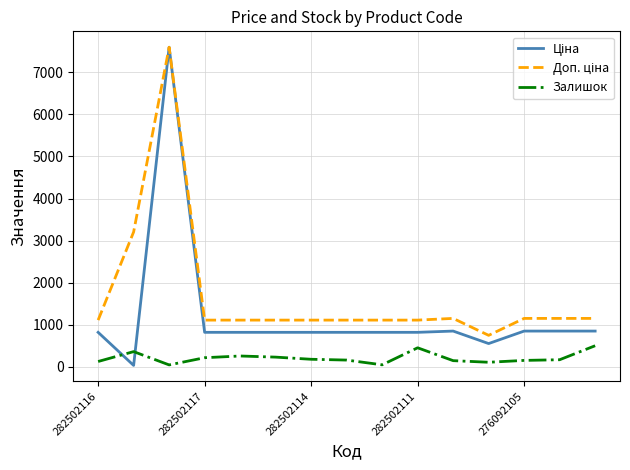

How many lines are shown in the chart?

3